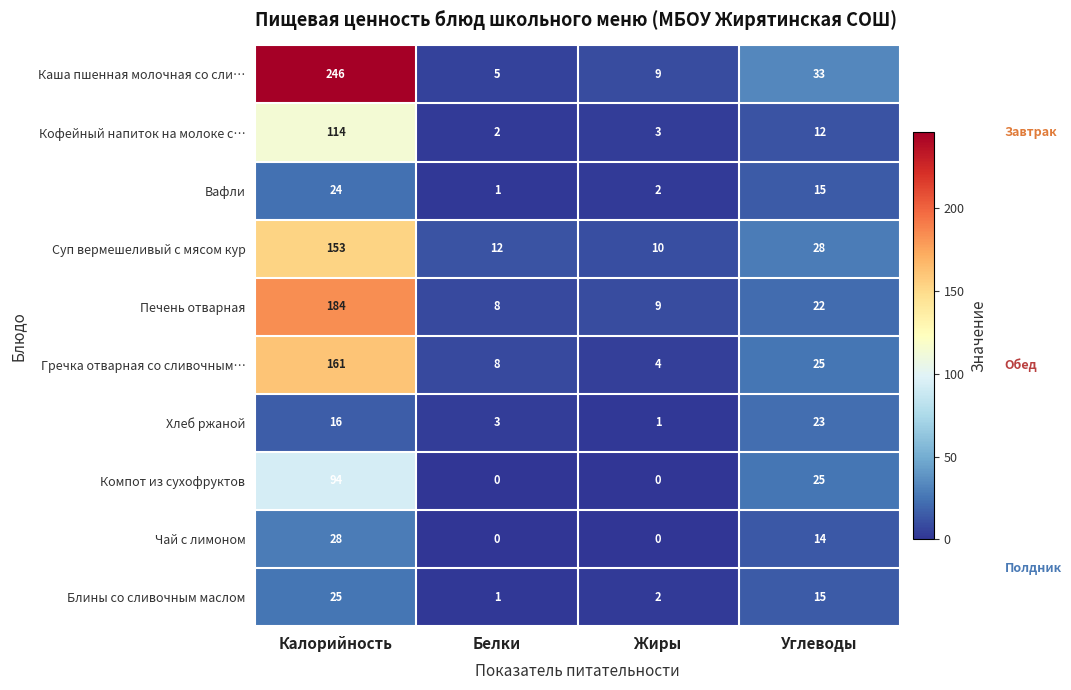

What is the total value across all series at Белки?

40